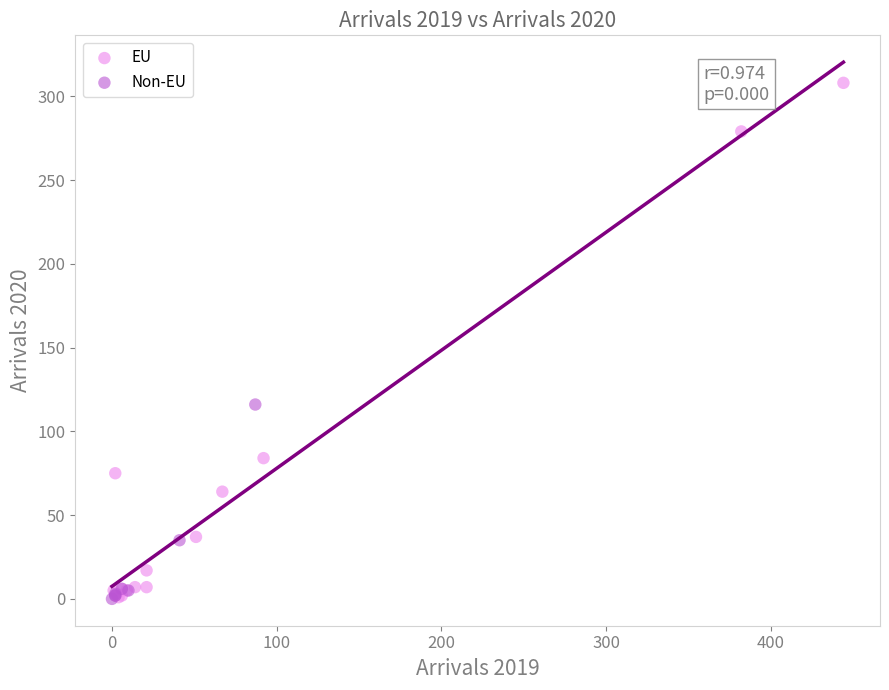

Which series contains the highest Y value?

EU